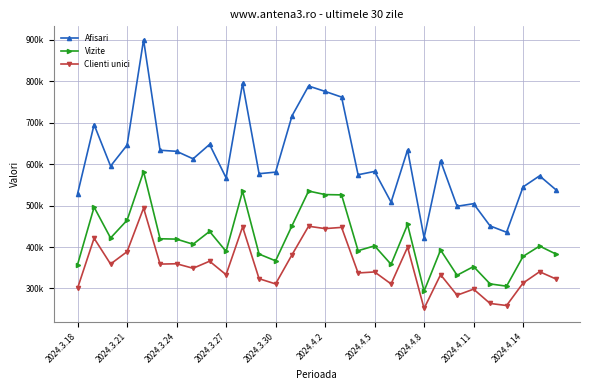

True or false: Clienti unici and Afisari intersect in this chart.

False